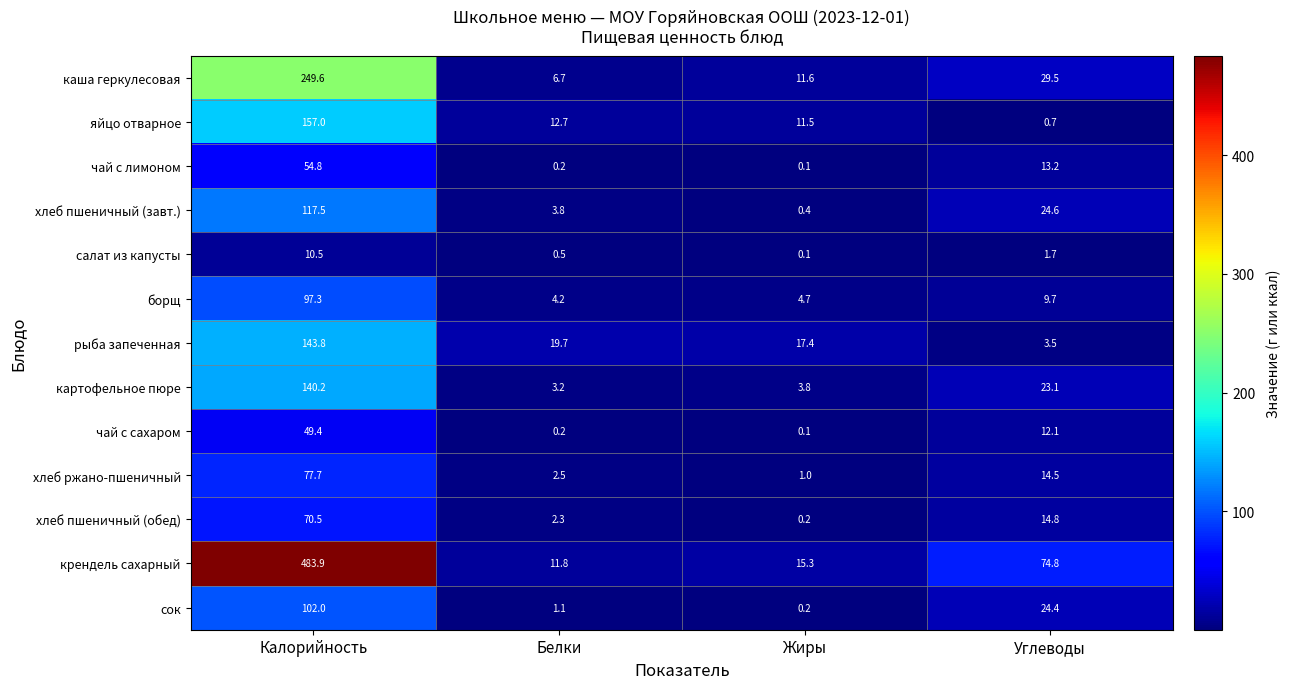

What is the total value across all series at Белки?

68.9